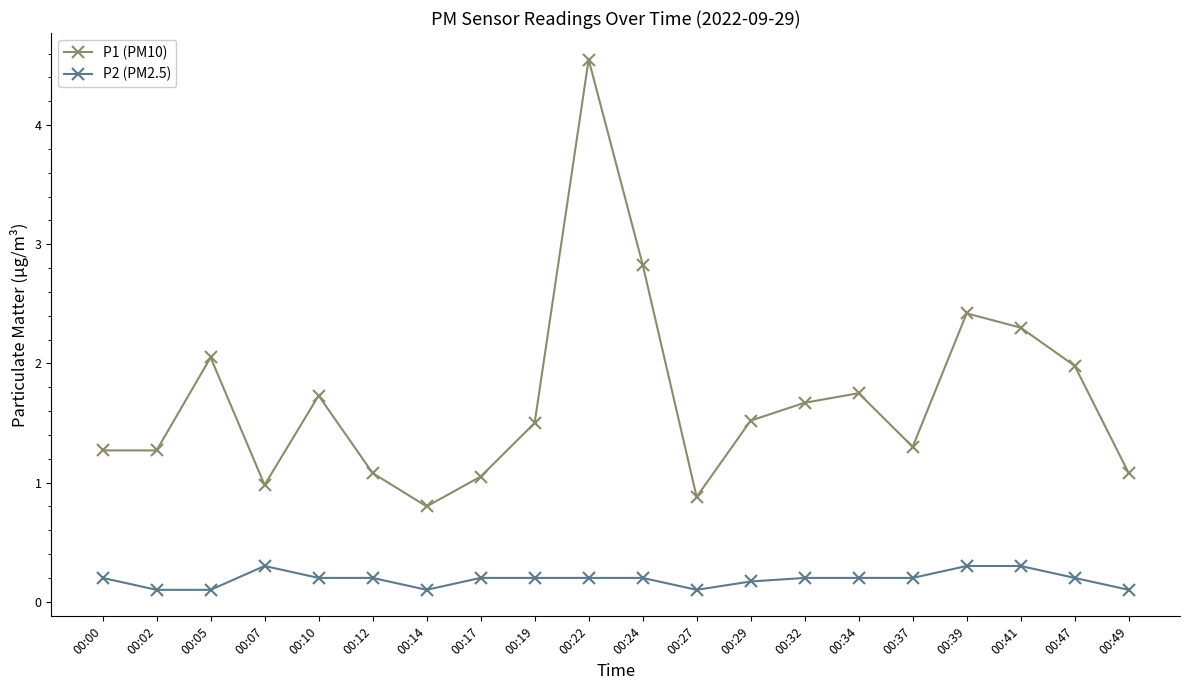

What is the minimum value for P1 (PM10)?

0.8